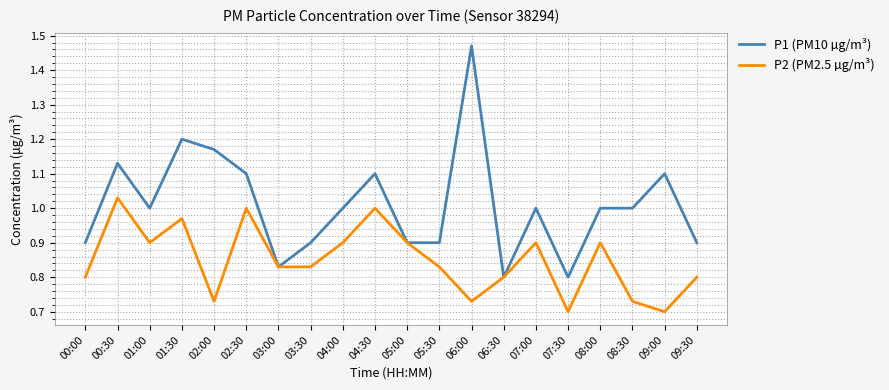

The P1 (PM10 µg/m³) series shows 1.0 at 04:00. True or false?

True